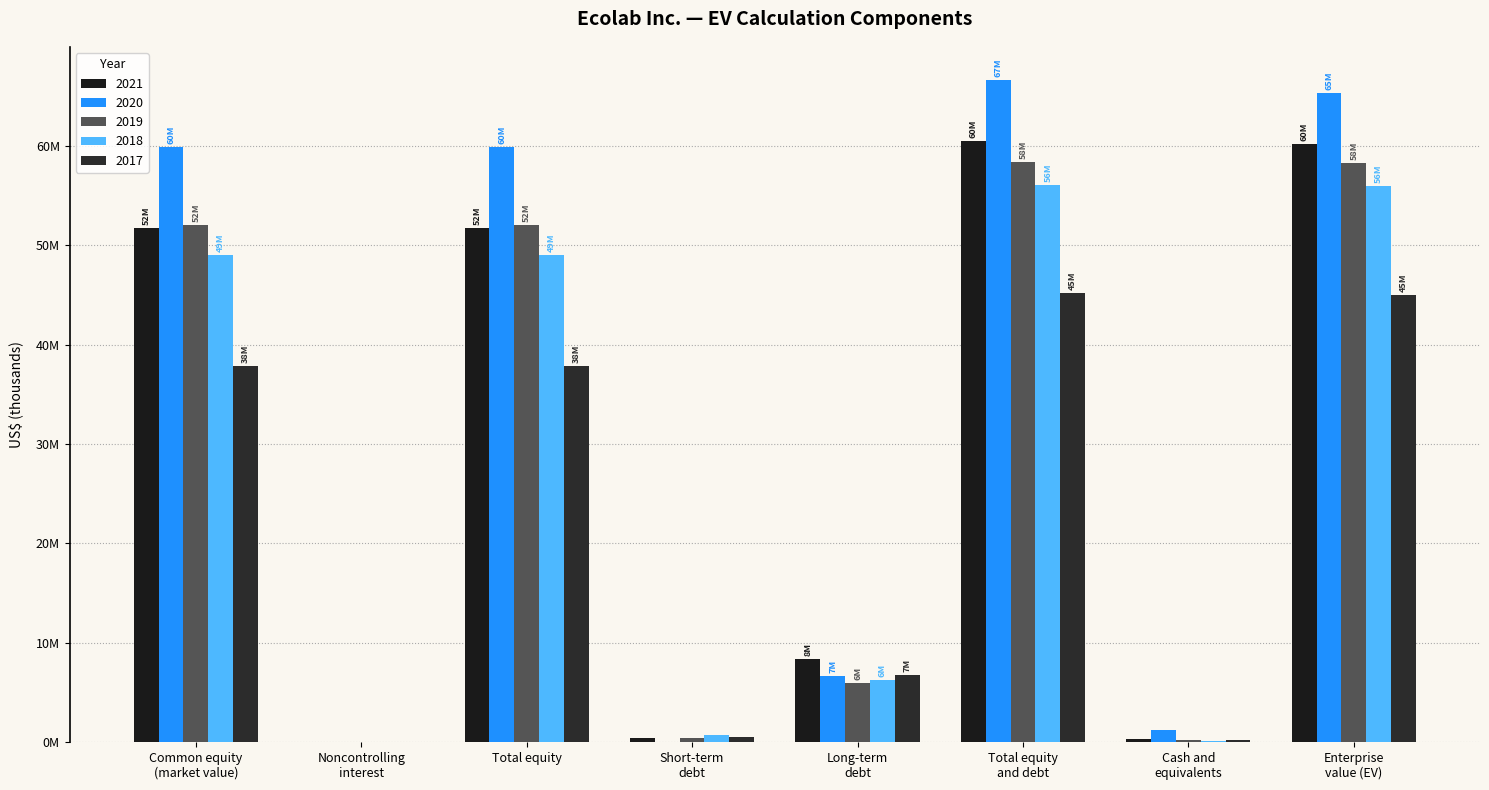

Are the bars horizontal?

No